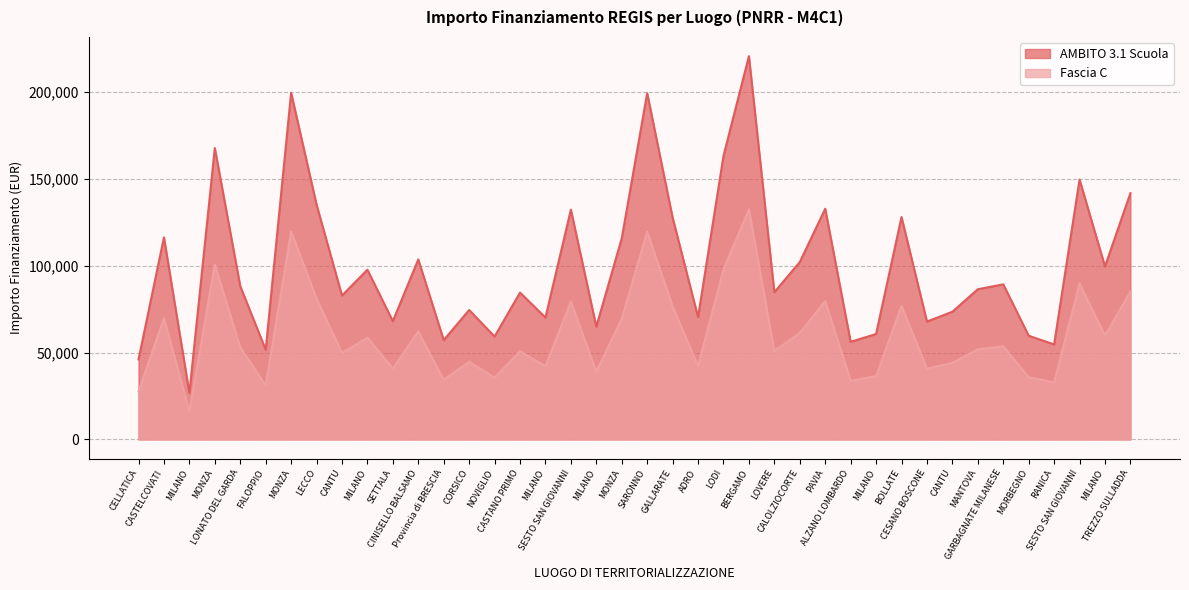

Reading left to right, extract all data points from this chart.

AMBITO 3.1 Scuola: CELLATICA=46044.5	CASTELCOVATI=116324.6	MILANO=26730.0	MONZA=167724.8	LONATO DEL GARDA=88213.8	FALOPPIO=51620.1	MONZA=199567.7	LECCO=135157.2	CANTU=82798.6	MILANO=97694.9	SETTALA=68057.8	CINISELLO BALSAMO=103619.9	Provincia di BRESCIA=57160.7	CORSICO=74486.0	NOVIGLIO=59229.0	CASTANO PRIMO=84538.8	MILANO=70120.9	SESTO SAN GIOVANNI=132279.7	MILANO=64886.6	MONZA=115789.8	SARONNO=199303.9	GALLARATE=127674.8	ADRO=70397.4	LODI=163198.8	BERGAMO=220663.0	LOVERE=84744.5	CALOLZIOCORTE=102092.5	PAVIA=132781.0	ALZANO LOMBARDO=56181.6	MILANO=60687.8	BOLLATE=128032.6	CESANO BOSCONE=67843.7	CANTU=73496.1	MANTOVA=86448.2	GARBAGNATE MILANESE=89266.3	MORBEGNO=59681.5	RANICA=54682.1	SESTO SAN GIOVANNI=149604.4	MILANO=99582.8	TREZZO SULLADDA=141794.5
Fascia C: CELLATICA=27626.7	CASTELCOVATI=69794.7	MILANO=16038.0	MONZA=100634.9	LONATO DEL GARDA=52928.3	FALOPPIO=30972.1	MONZA=119740.6	LECCO=81094.3	CANTU=49679.2	MILANO=58616.9	SETTALA=40834.7	CINISELLO BALSAMO=62171.9	Provincia di BRESCIA=34296.4	CORSICO=44691.6	NOVIGLIO=35537.4	CASTANO PRIMO=50723.3	MILANO=42072.5	SESTO SAN GIOVANNI=79367.8	MILANO=38931.9	MONZA=69473.9	SARONNO=119582.3	GALLARATE=76604.9	ADRO=42238.4	LODI=97919.3	BERGAMO=132397.8	LOVERE=50846.7	CALOLZIOCORTE=61255.5	PAVIA=79668.6	ALZANO LOMBARDO=33709.0	MILANO=36412.7	BOLLATE=76819.6	CESANO BOSCONE=40706.2	CANTU=44097.7	MANTOVA=51868.9	GARBAGNATE MILANESE=53559.8	MORBEGNO=35808.9	RANICA=32809.2	SESTO SAN GIOVANNI=89762.6	MILANO=59749.6	TREZZO SULLADDA=85076.7